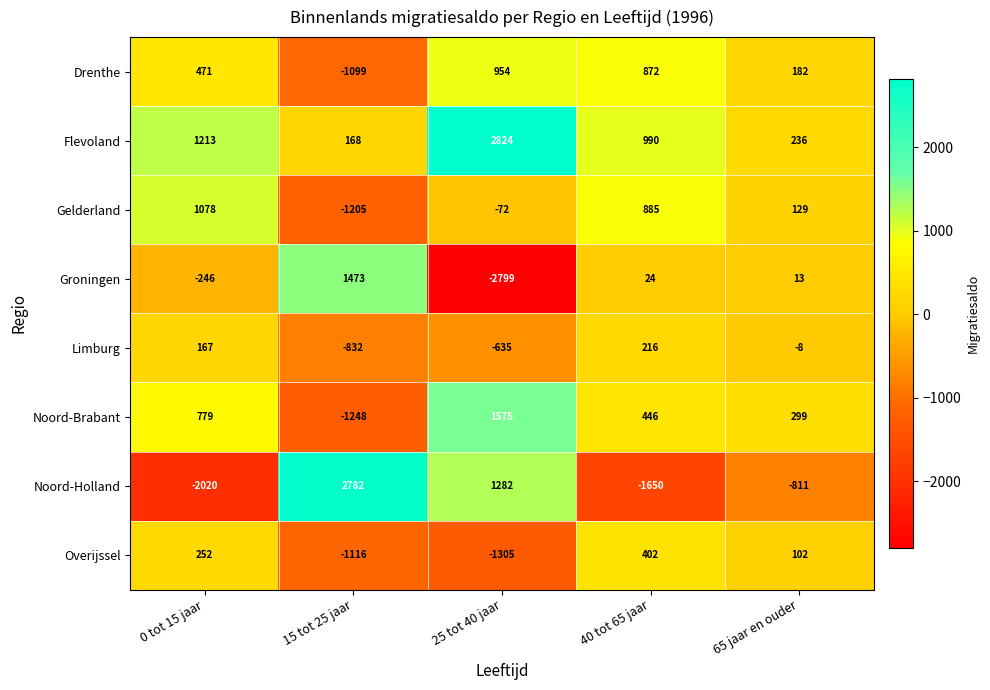

How many data points does each series have?

5